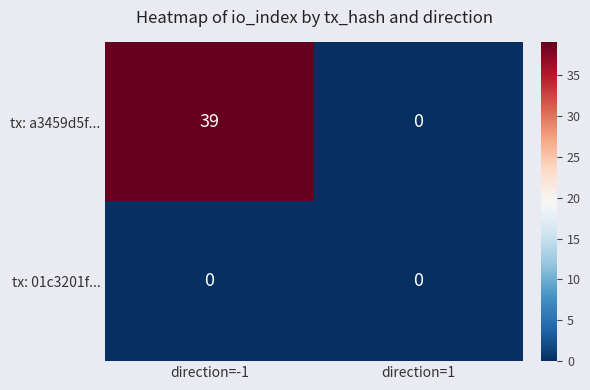

At how many categories does at least one series exceed 22?

1